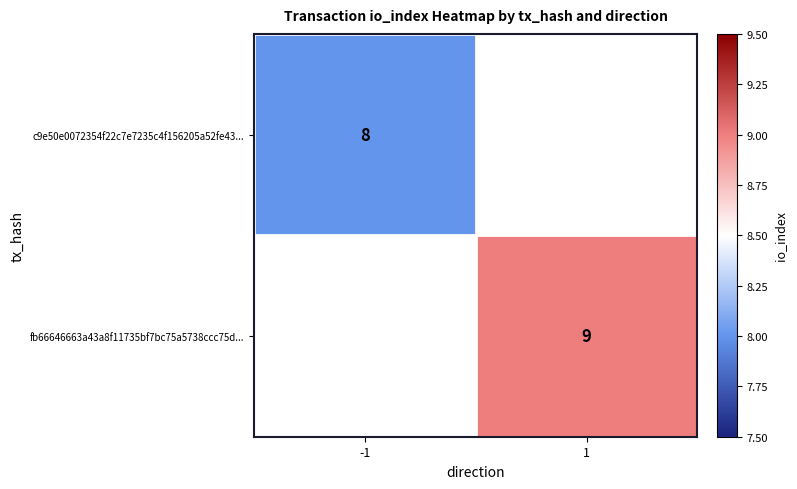

Is it true that fb66646663a43a8f11735bf7bc75a5738ccc75d... equals 14 at 1?

False